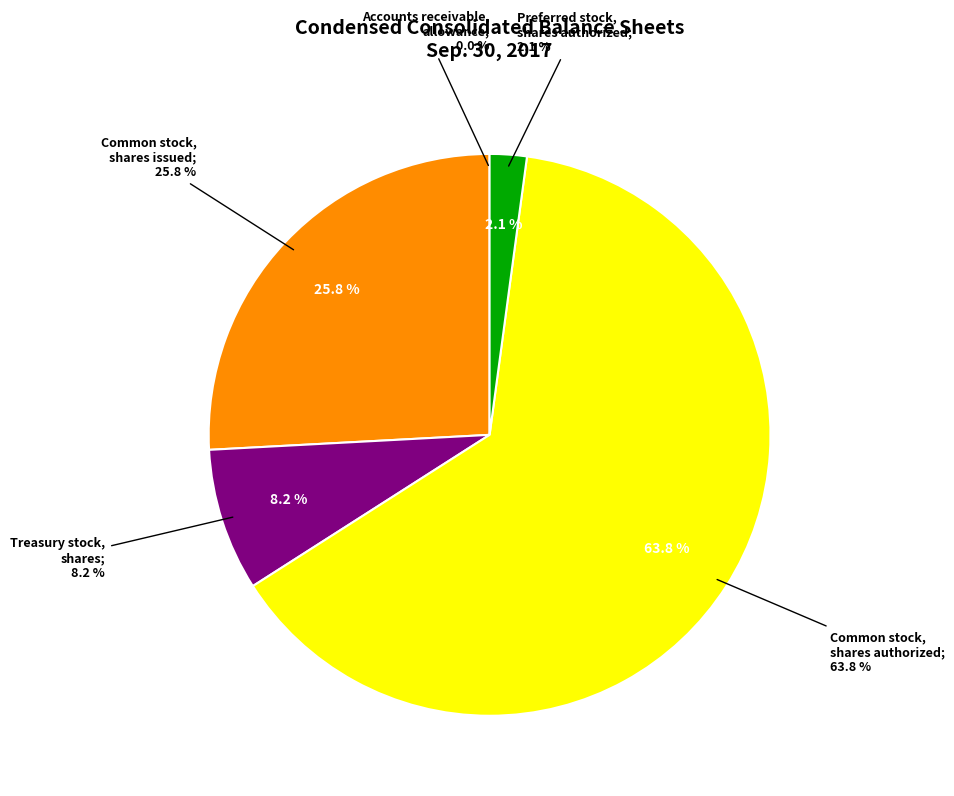

Approximately how many times larger is the value at Preferred stock, shares authorized compared to Common stock, shares issued?

0.1